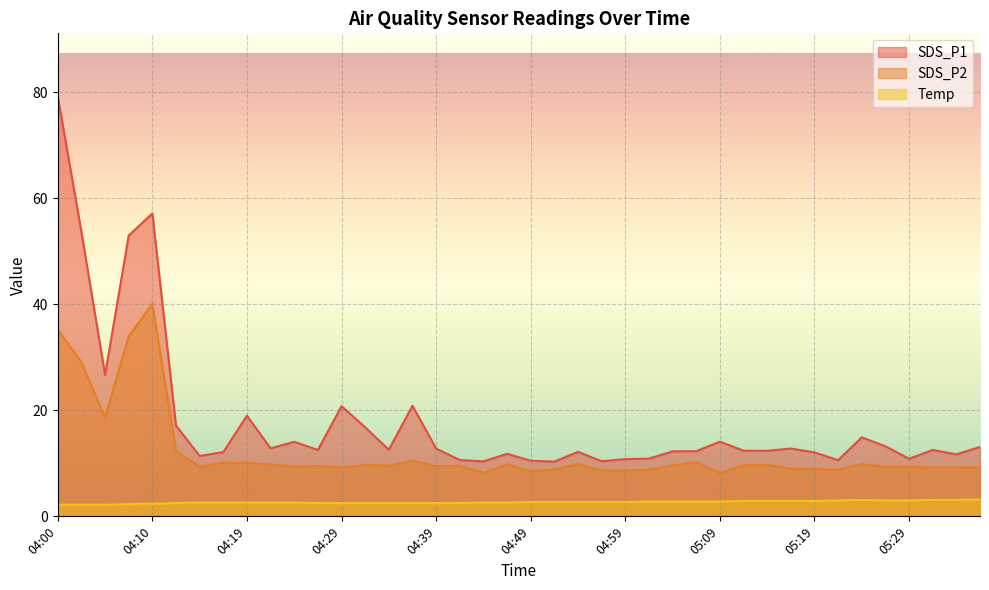

What is the minimum value for Temp?

2.2